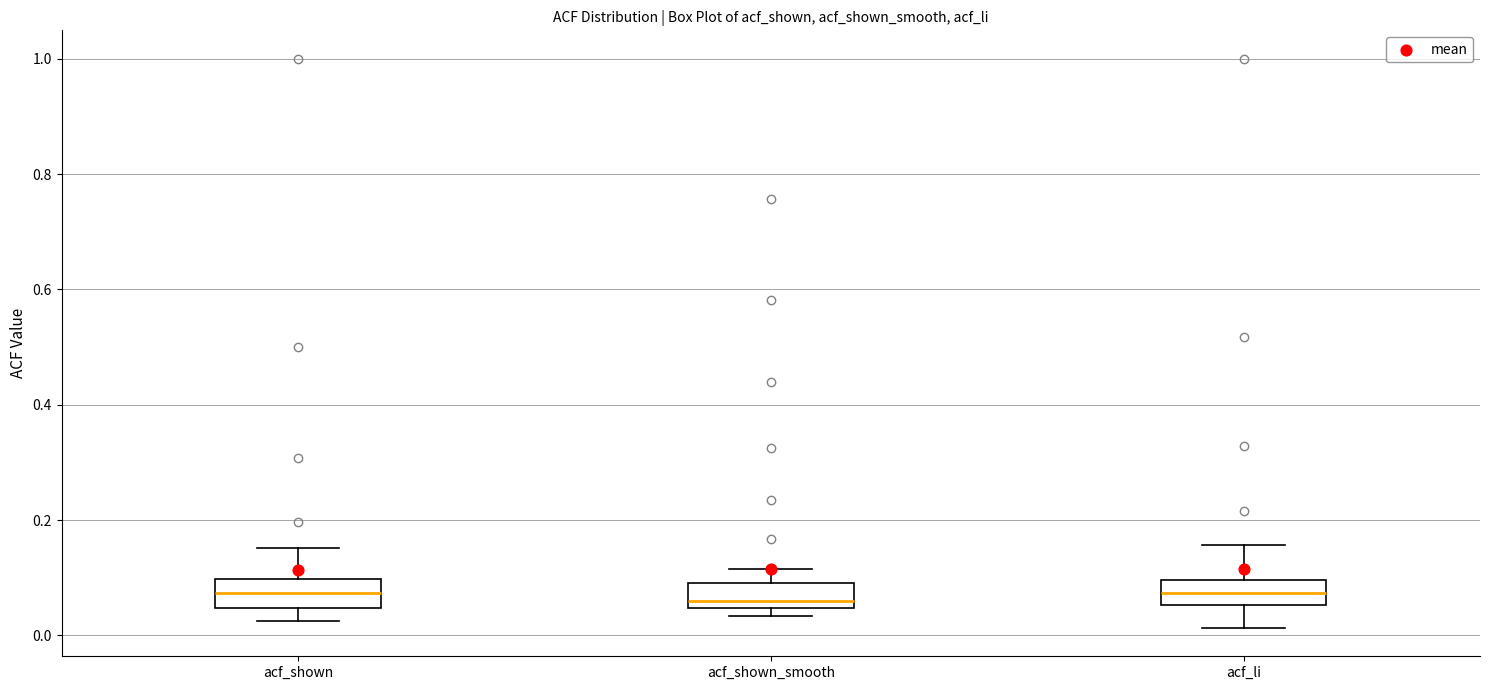

Where does the median line of the box for acf_shown_smooth sit on the y-axis? The values are not printed on the chart, so give them approximately, as read against the axis.

0.06